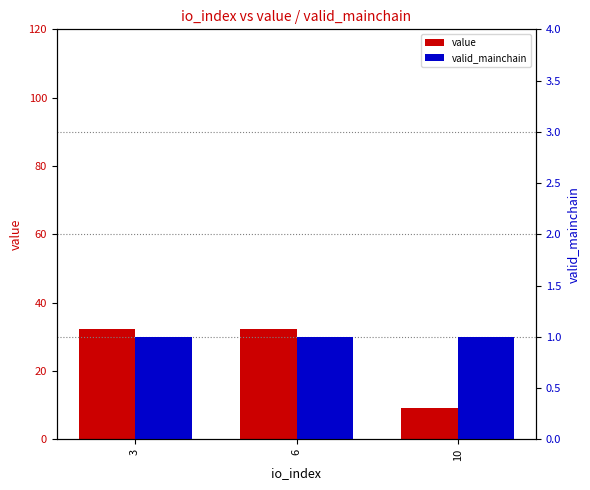

The valid_mainchain series shows 1.0 at 3. True or false?

True